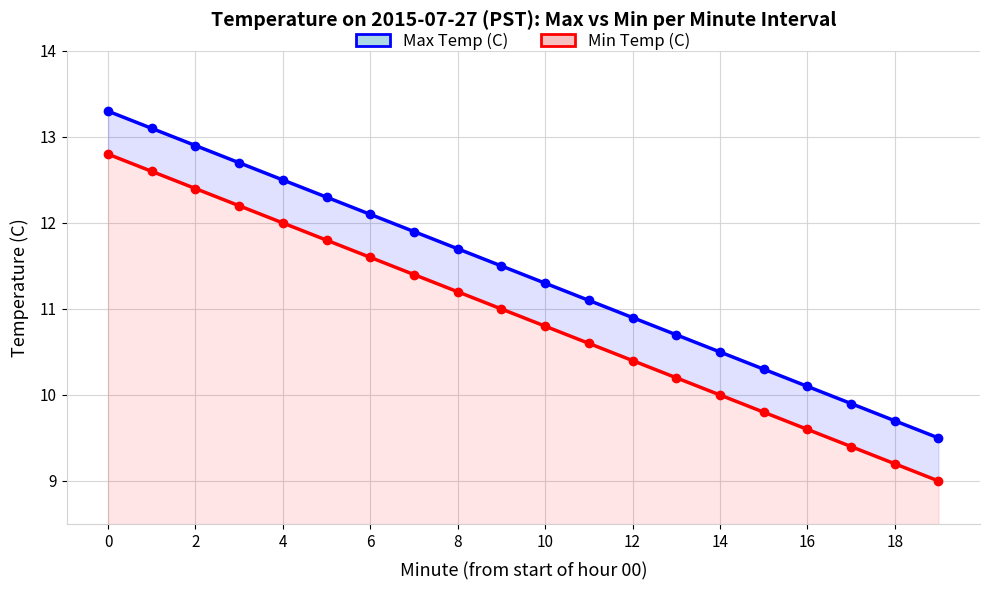

At which label does Max Temp (C) reach its minimum?

19